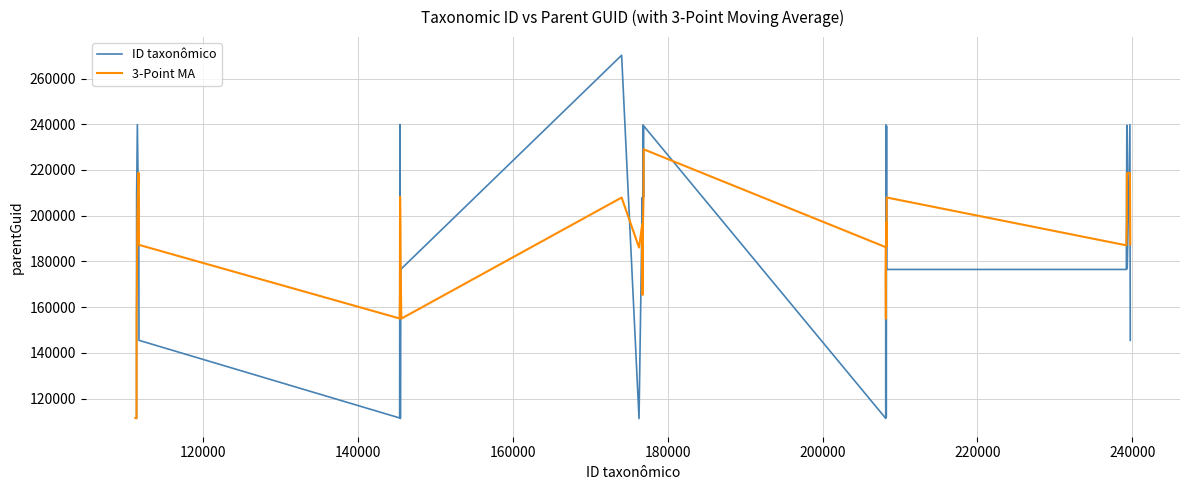

What is the maximum value shown in the chart?

270167.0